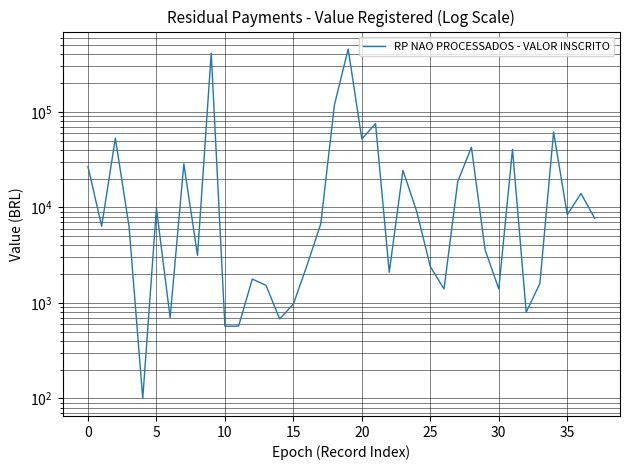

What is the sum of the values at 17 and 25?

9144.0